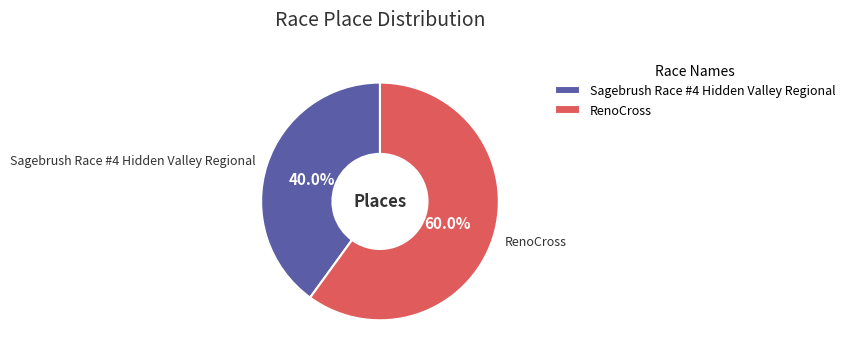

How many segments does this pie chart have?

2